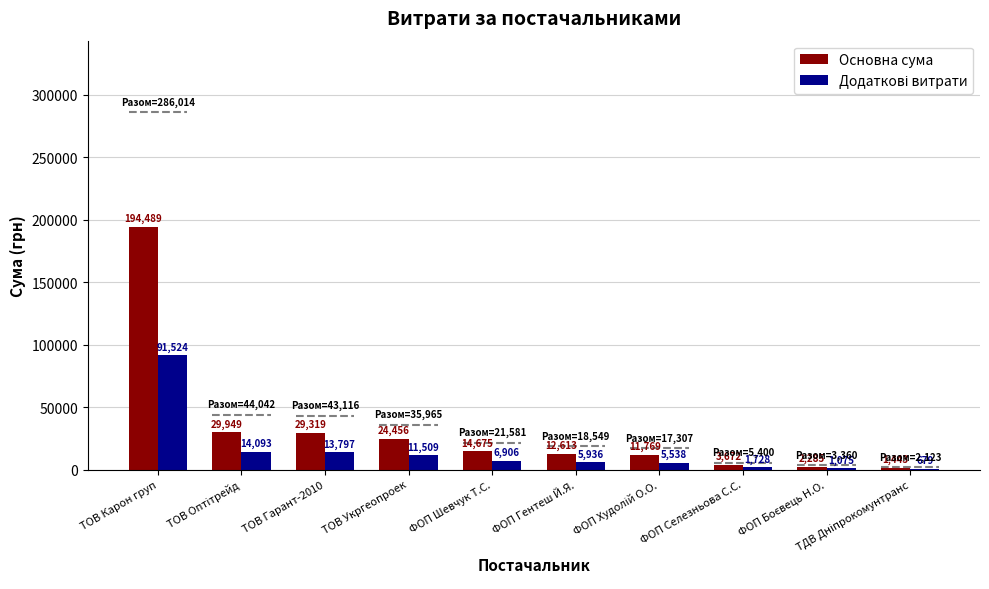

At which category is the sum across all series the highest?

ТОВ Карон груп